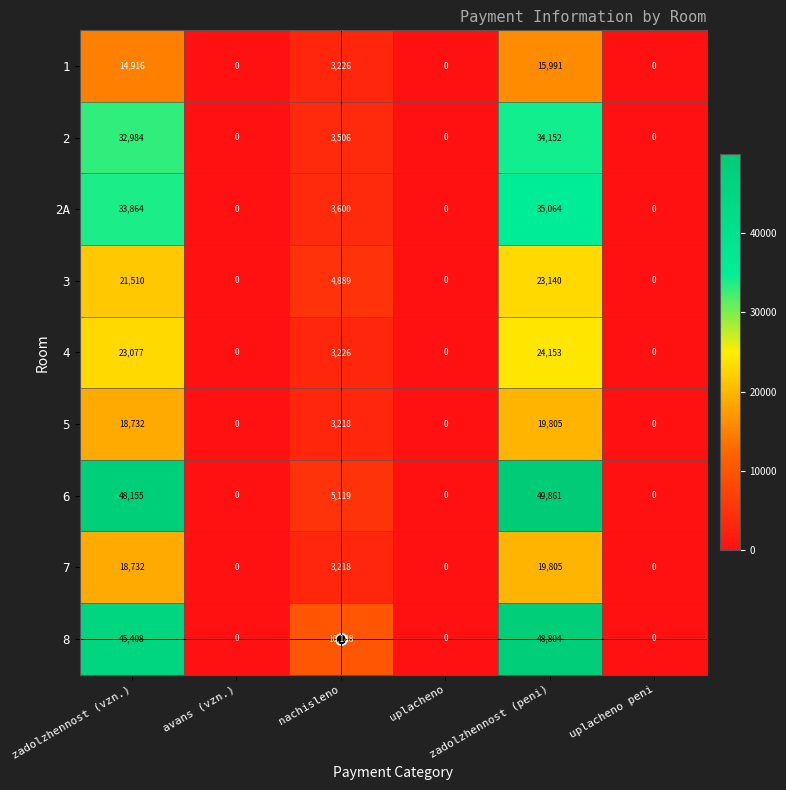

Which series has the widest spread of values?

6